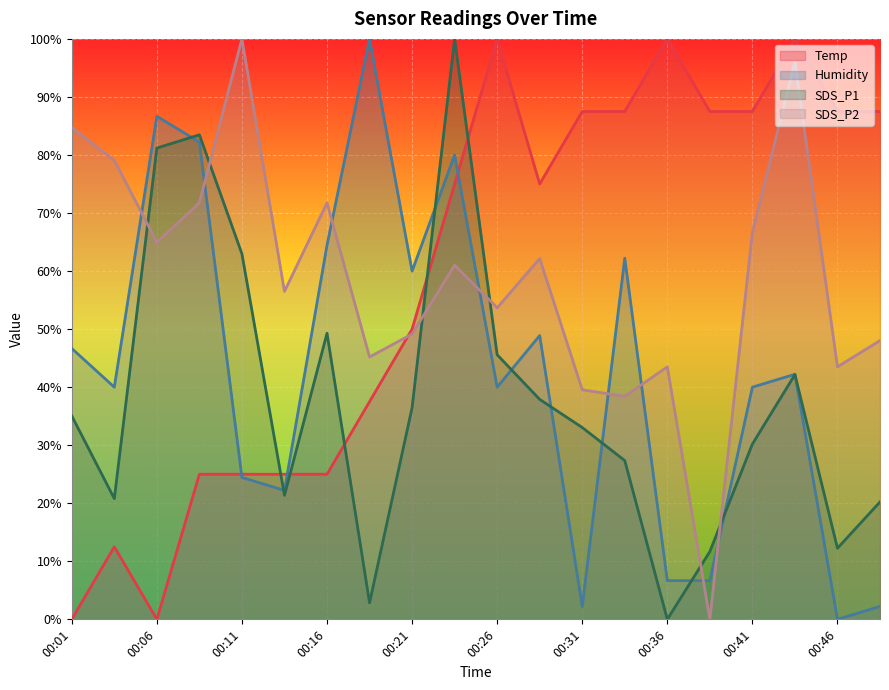

After their last crossing, which series has the higher values: SDS_P2 or Humidity?

SDS_P2